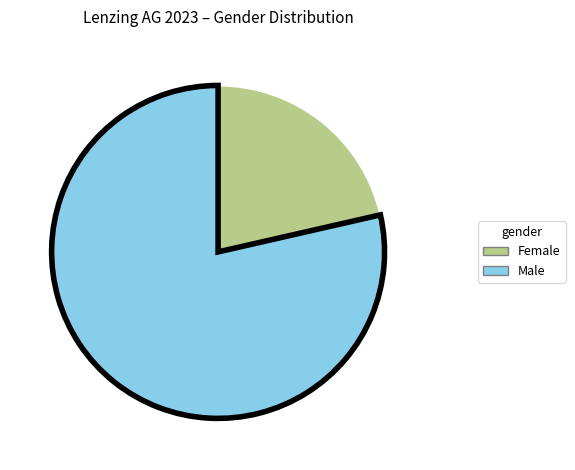

Which category has the biggest portion of the pie?

Male